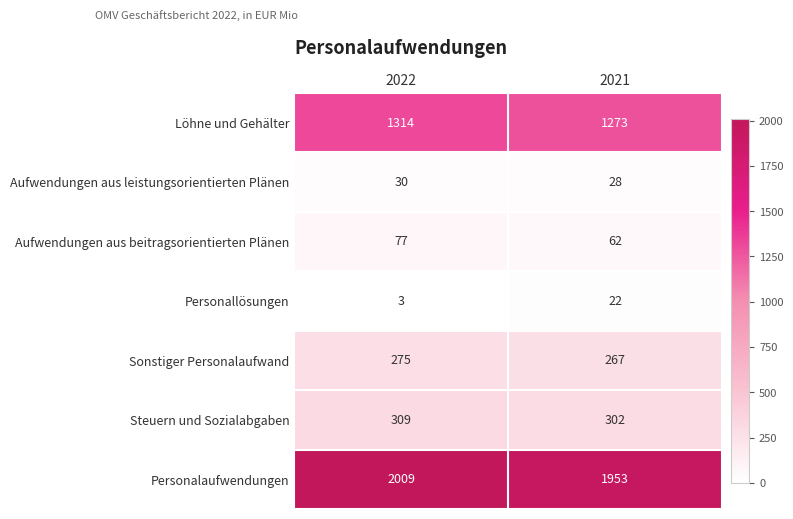

Which series has the widest spread of values?

Personalaufwendungen